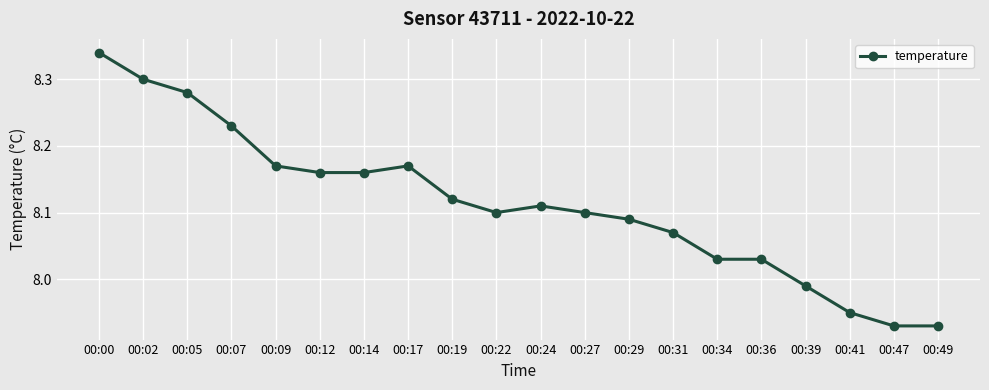

True or false: there are more than 0 points higher than both neighbors.

True